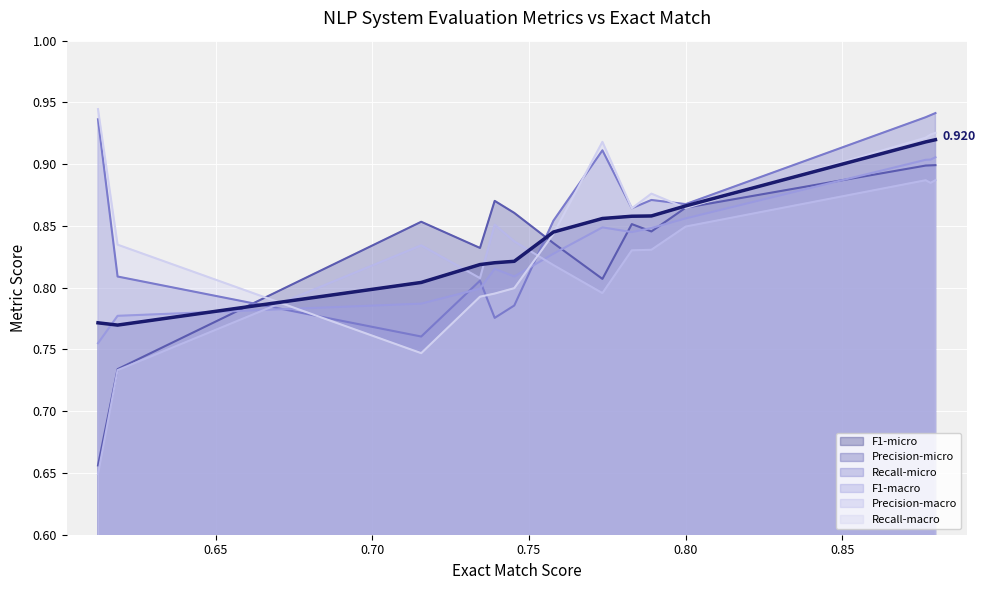

List the series in order of their peak value, lowest first.

Precision-macro, Precision-micro, F1-macro, F1-micro, Recall-micro, Recall-macro